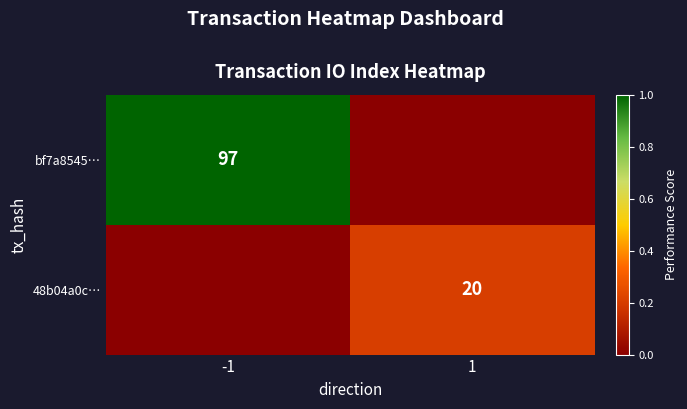

True or false: 48b04a0c… has a value of 20 at 1.

True